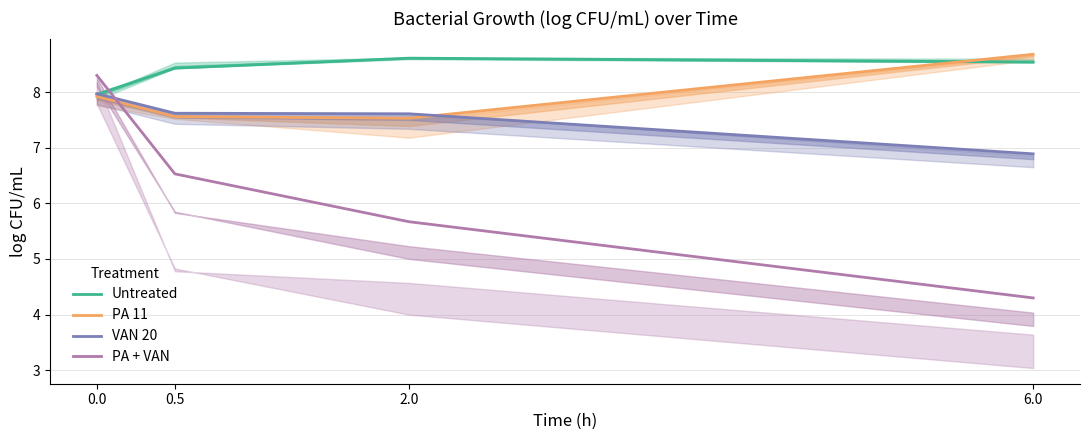

How many lines are shown in the chart?

4